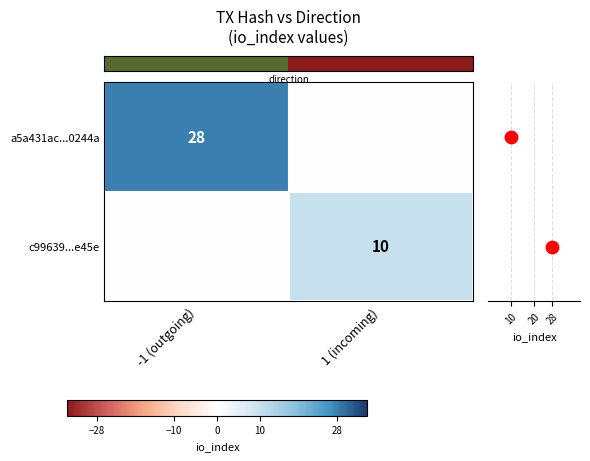

Which series has the largest range (max minus min)?

row_0